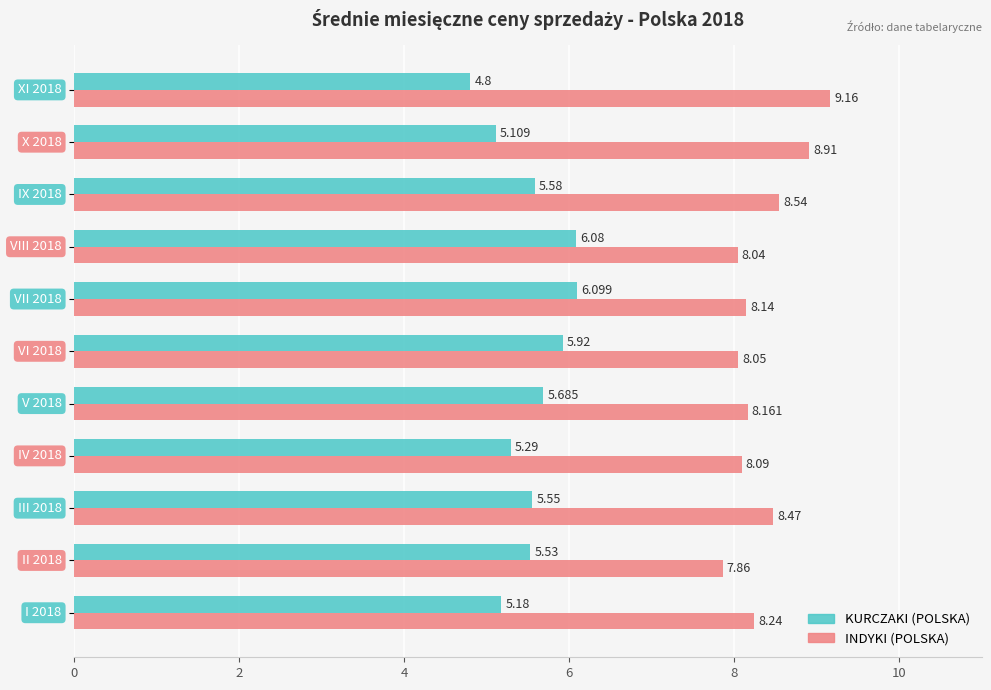

Which series has the largest total across all categories?

INDYKI (POLSKA)